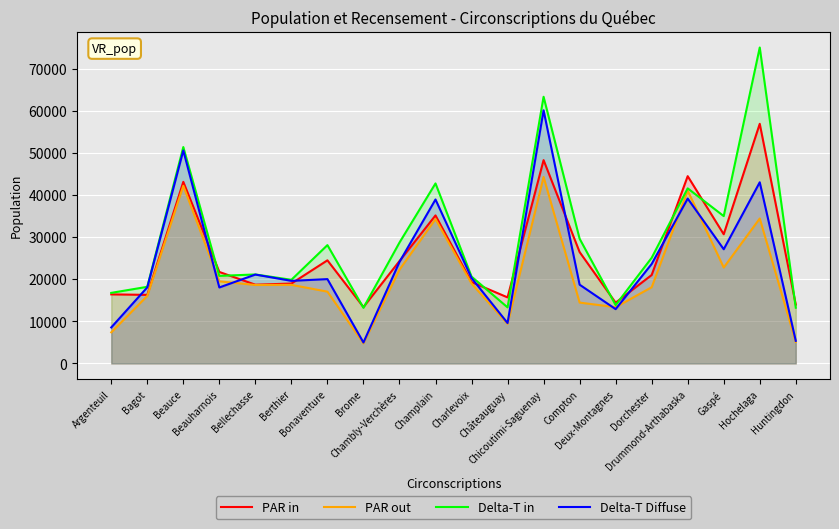

List the series in order of their peak value, highest first.

Delta-T in, Delta-T Diffuse, PAR in, PAR out